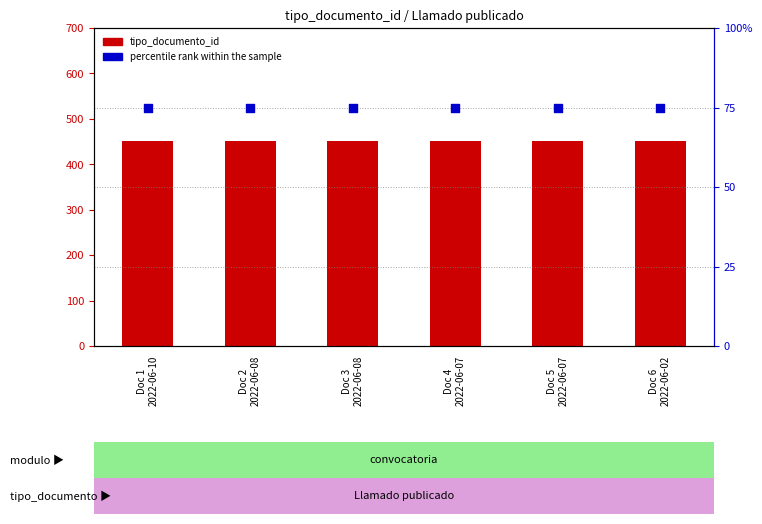

Is the value of percentile rank within the sample at Doc 1
2022-06-10 greater than the value of tipo_documento_id at Doc 1
2022-06-10?

No